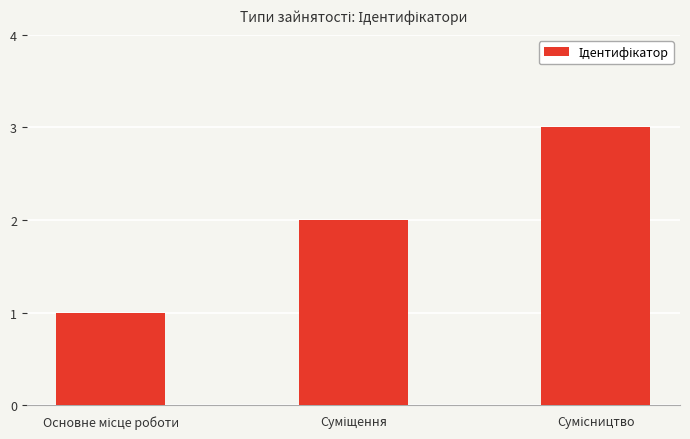

How many values are between 1 and 3?

3